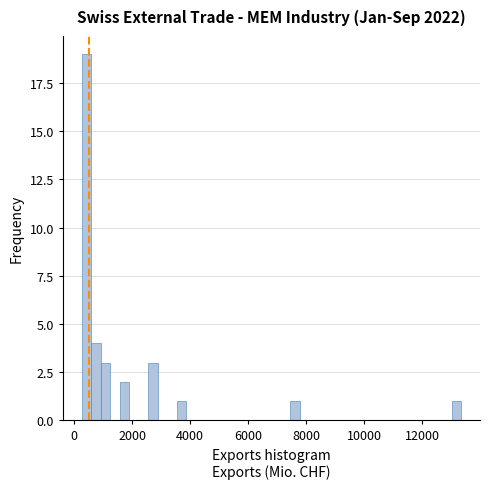

Read against the x-axis, roughly where is the centre of the tallest bar?

400